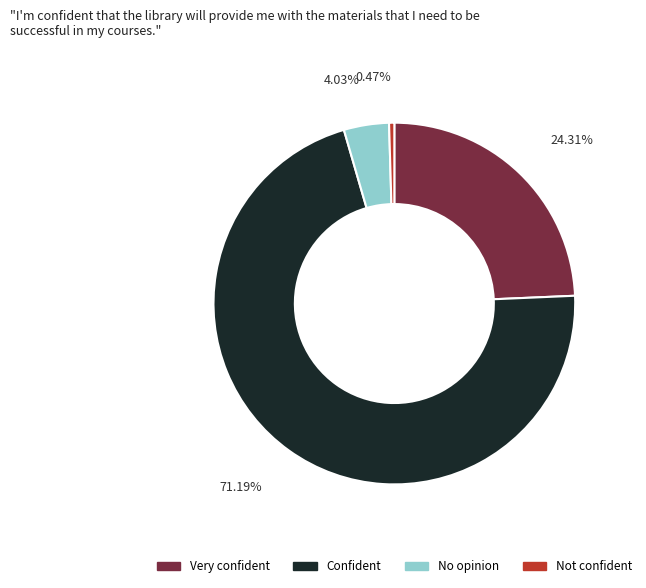

Does any single category account for the majority?

Yes